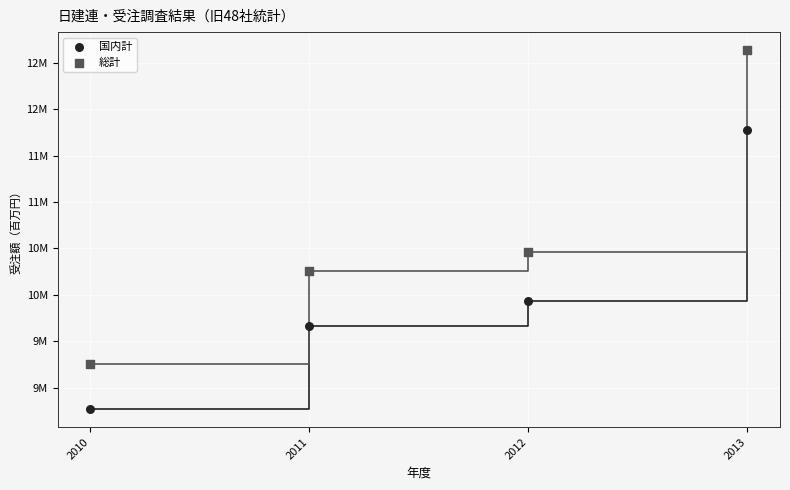

What are all the series names shown in the legend?

国内計, 総計